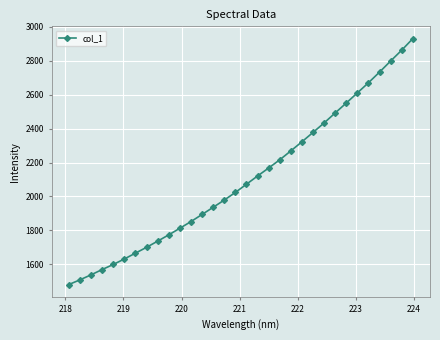

True or false: the data has more than 1 interior local peaks.

False